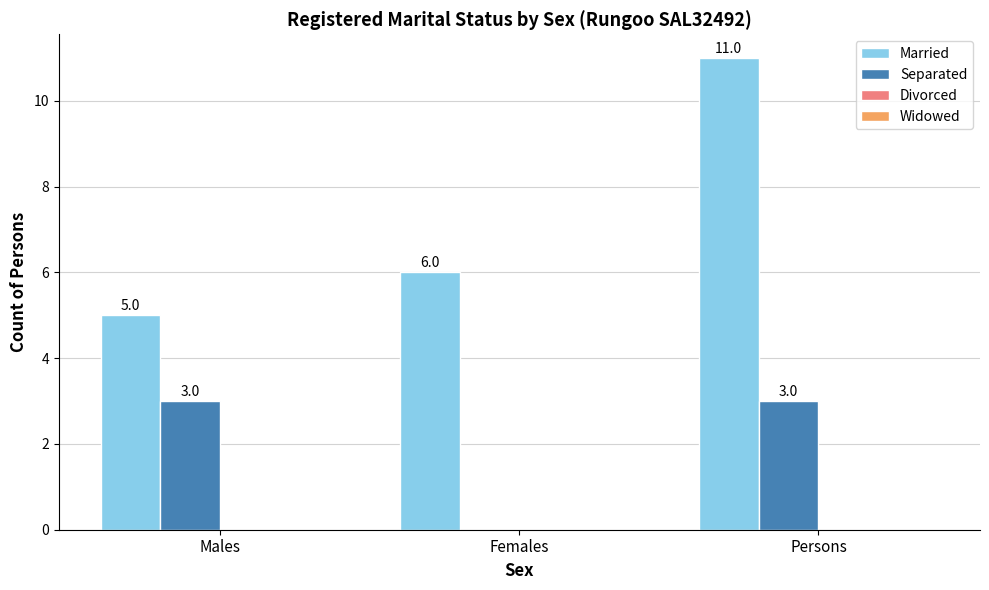

Is it true that Separated equals 3 at Males?

True